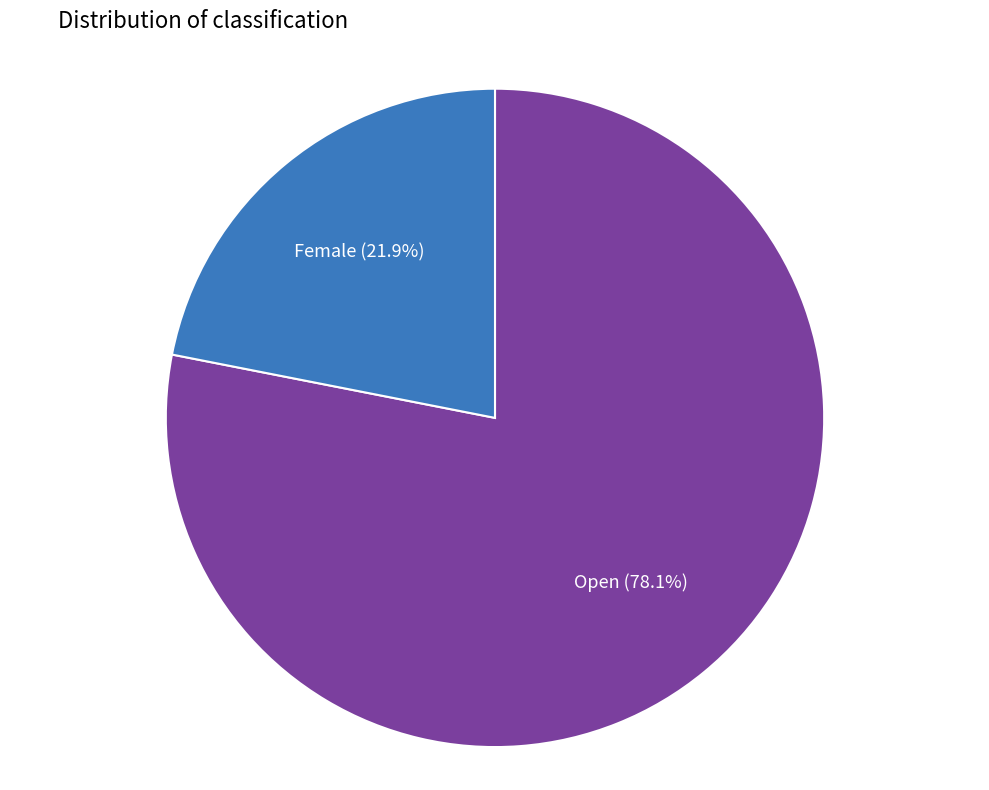

Which has a higher value, Open or Female?

Open